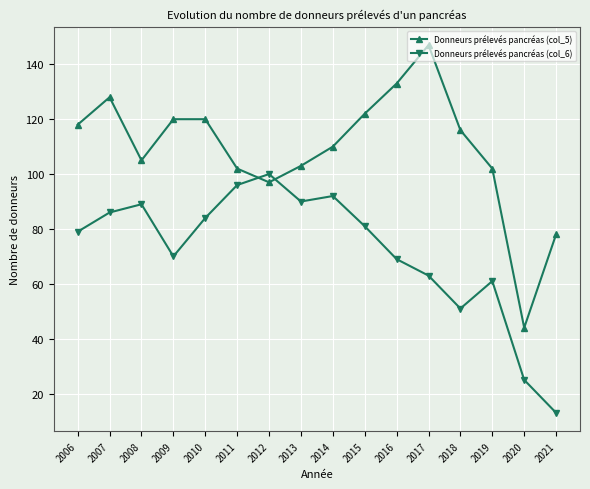

Which category has the lowest value across all series?

2021